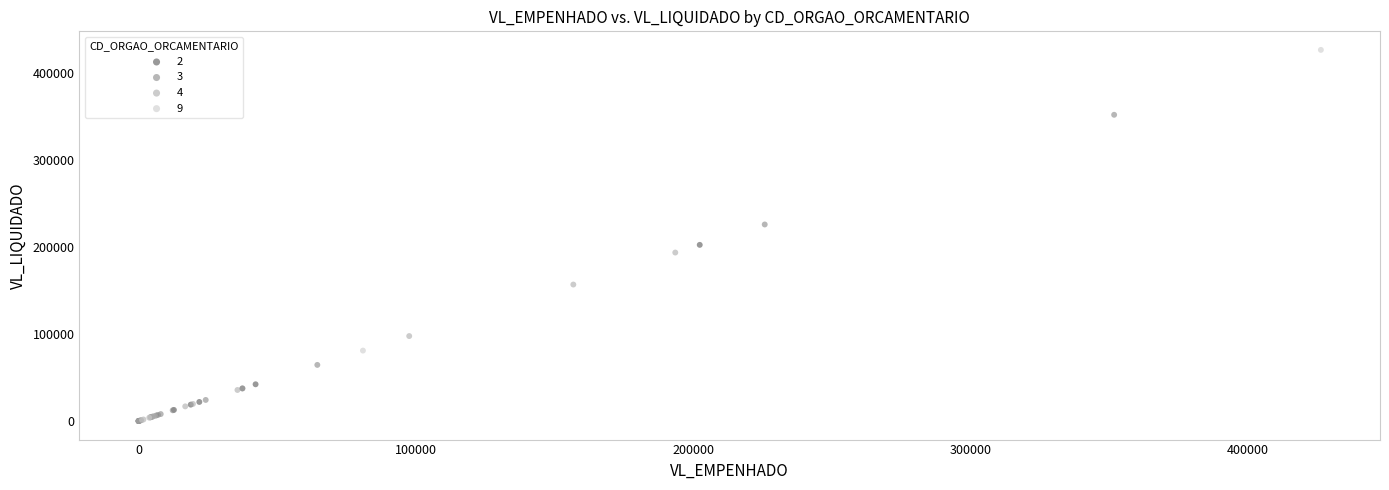

What are all the series names shown in the legend?

2, 3, 4, 9